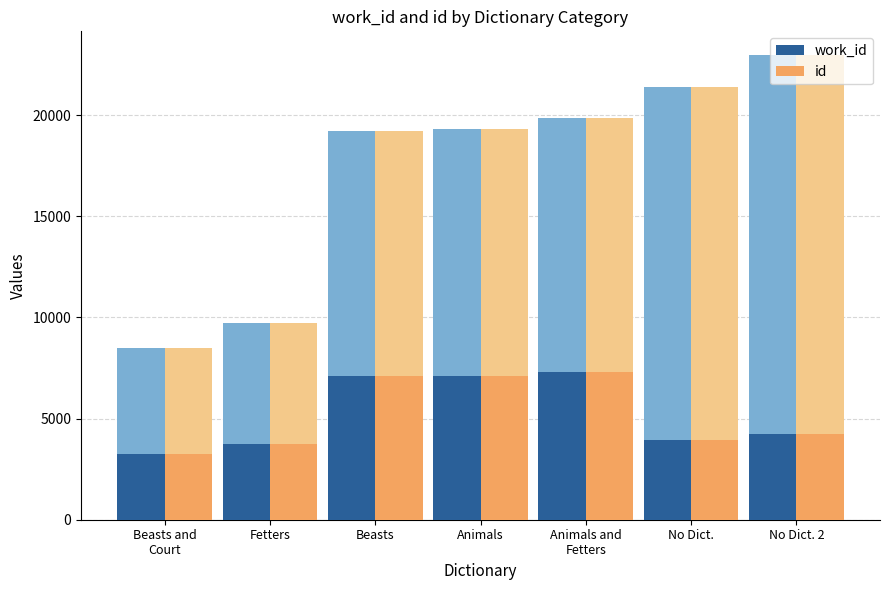

The value of work_id at Animals is 12311. True or false?

False